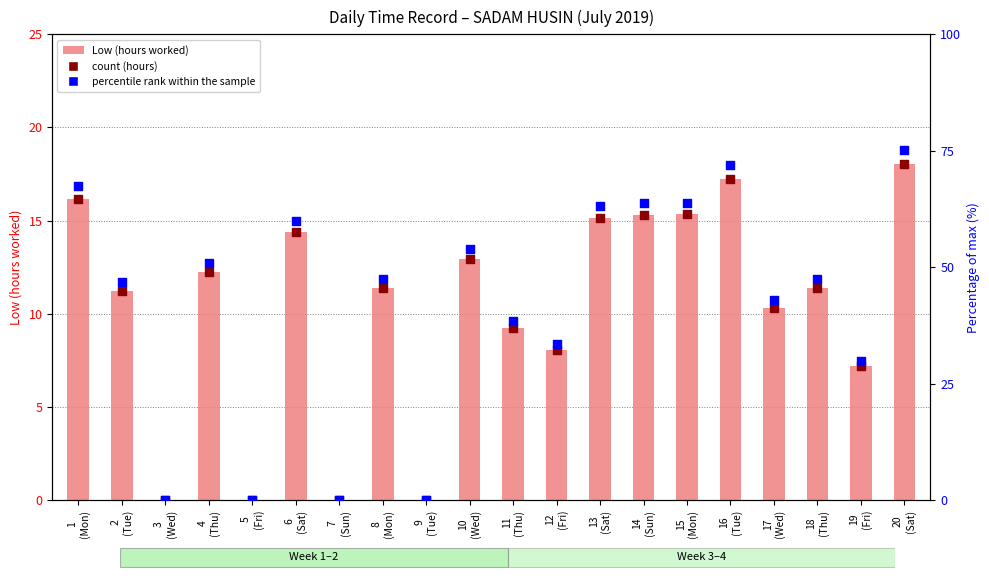

Which series reaches the maximum Y coordinate?

percentile rank within the sample